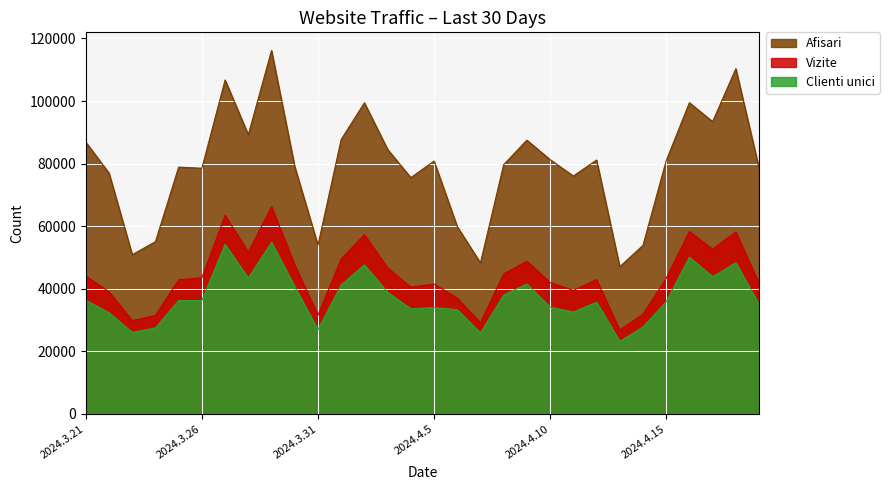

What is the difference between the Clienti unici values at 2024.4.12 and 2024.4.6?

2409